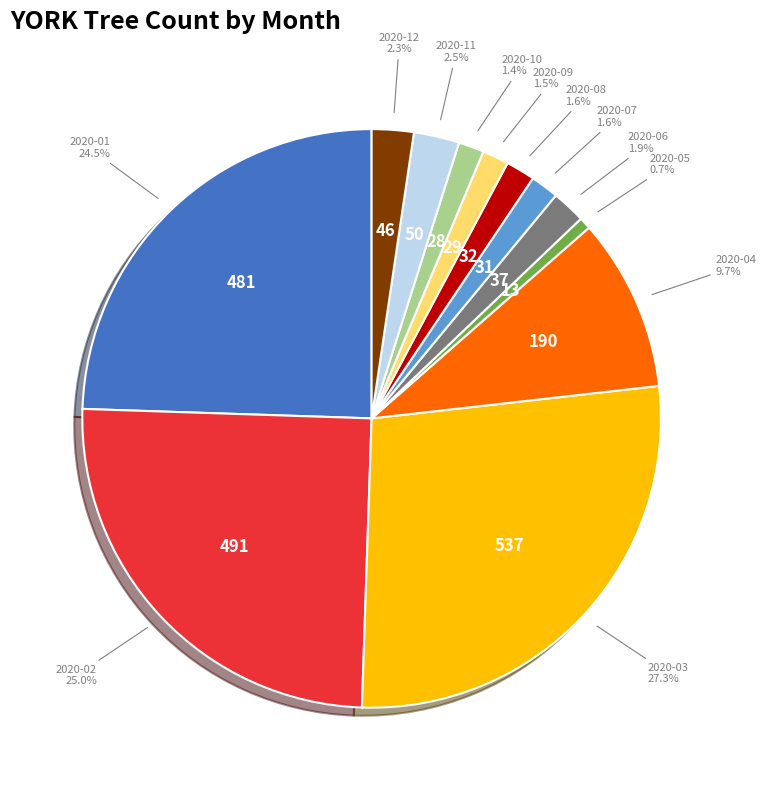

Is there a majority slice in this chart?

No